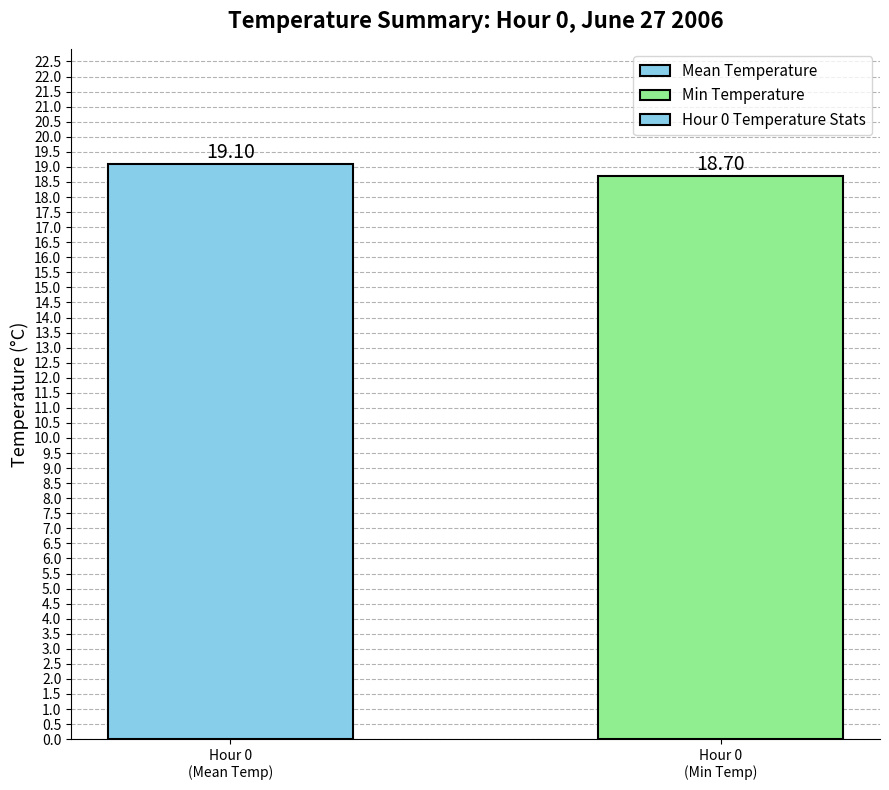

Rank the categories by value from lowest to highest.

Hour 0
(Min Temp), Hour 0
(Mean Temp)